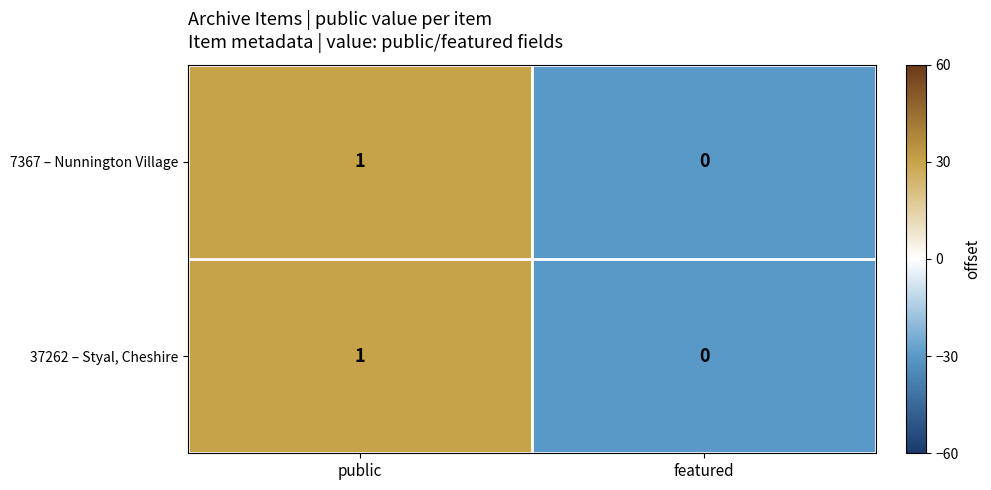

Which category has the lowest value across all series?

featured